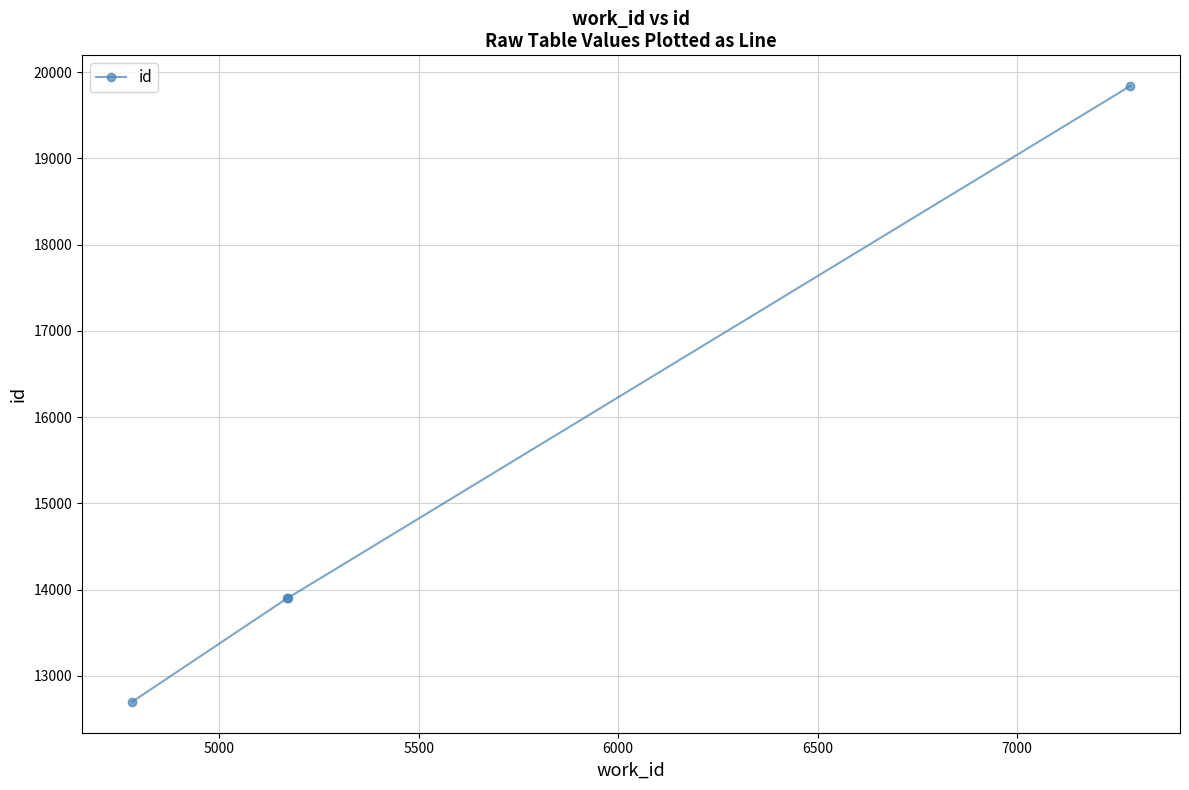

True or false: the data has more than 1 interior local peaks.

False